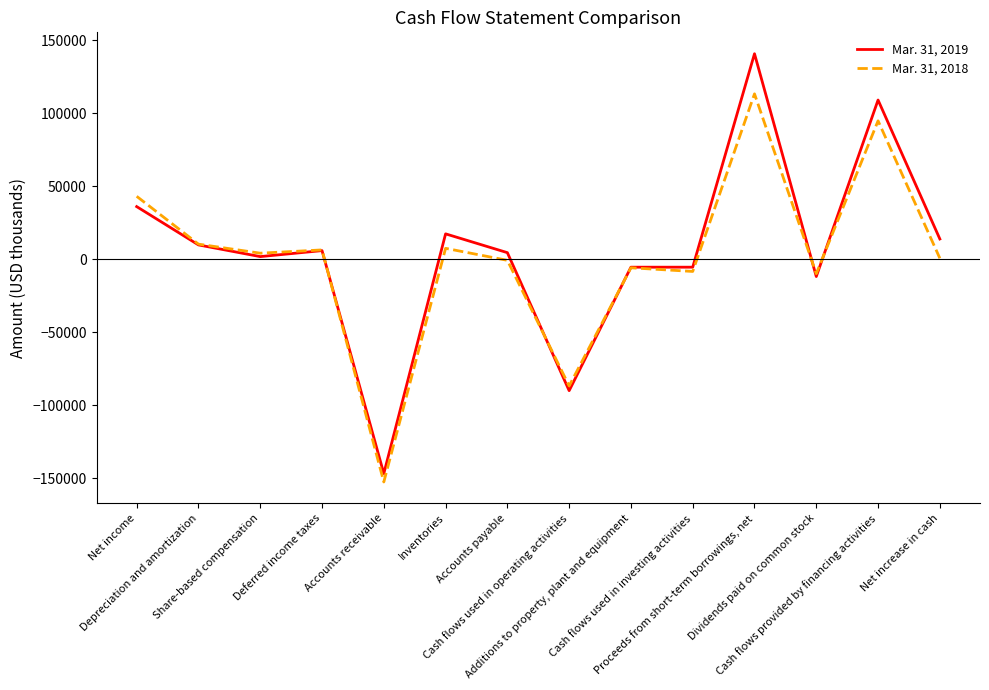

What is the lowest value of the Mar. 31, 2019 series?

-146894